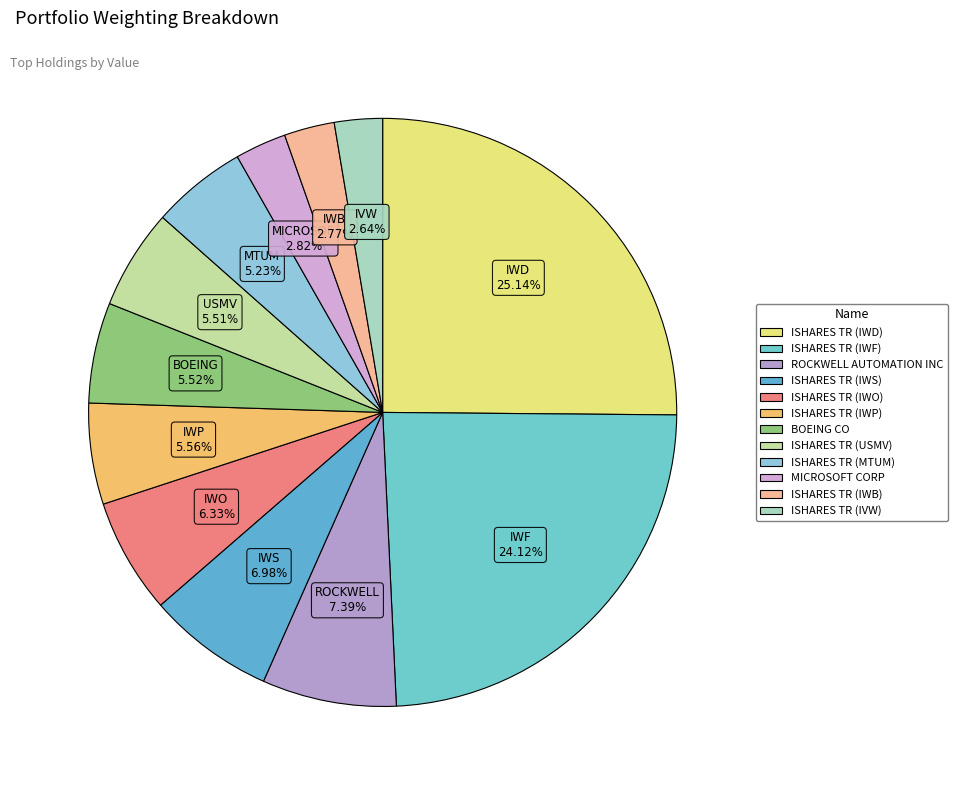

What is the ratio of the value at ISHARES TR (IWS) to the value at ROCKWELL AUTOMATION INC?

0.9